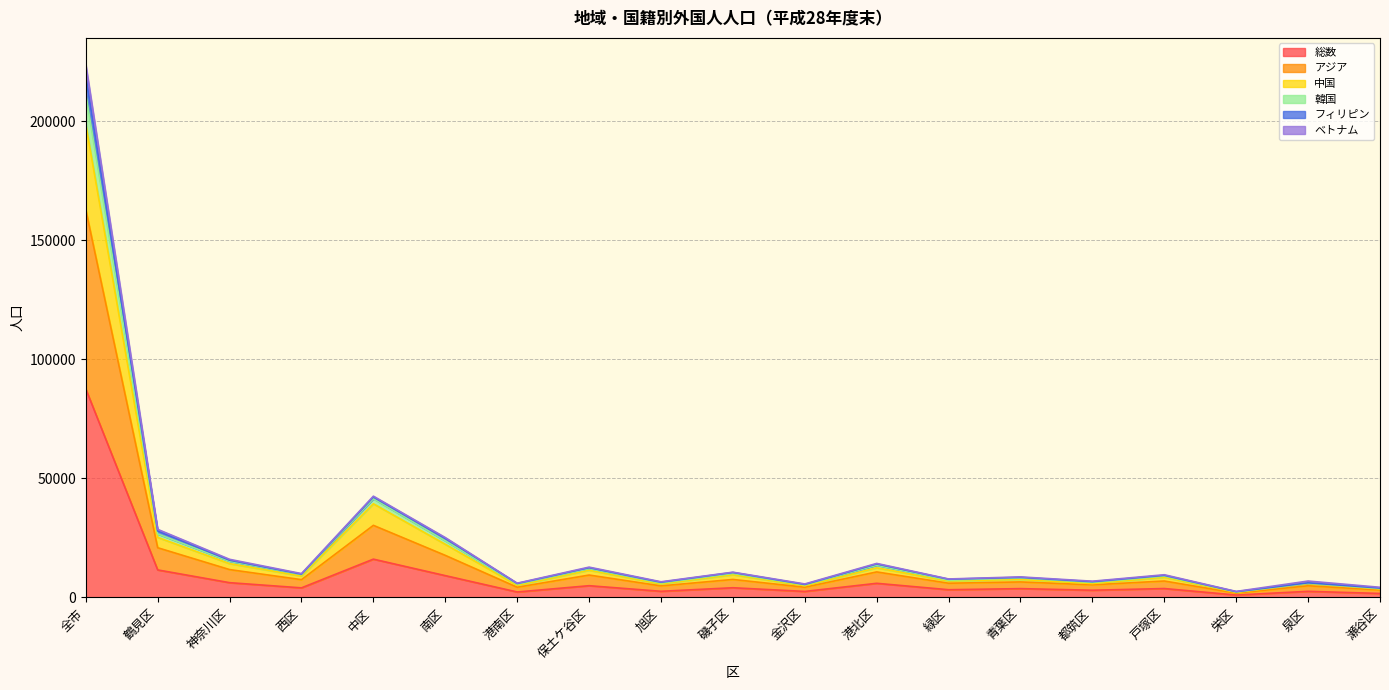

At which category is the sum across all series the highest?

全市